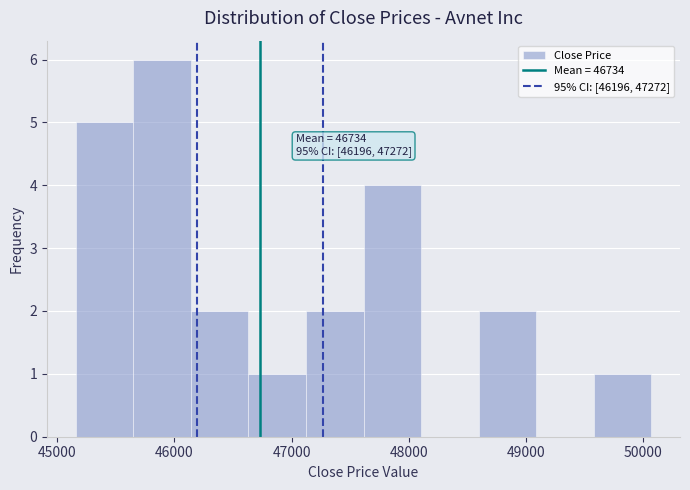

Which range on the x-axis has the tallest bar?

45600 to 46100